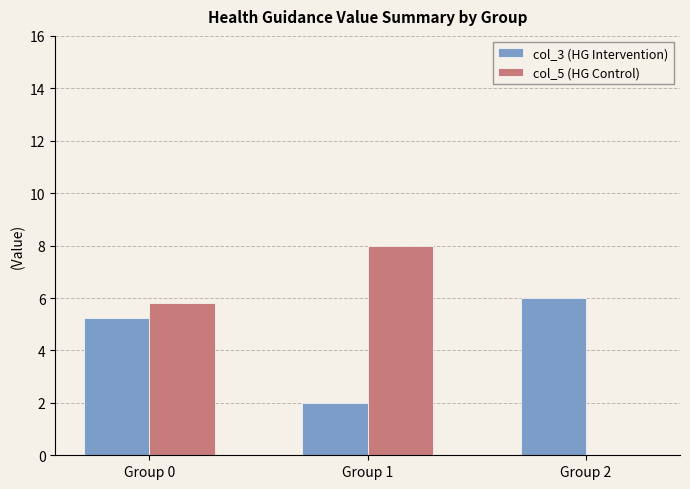

At which category is the sum across all series the highest?

Group 0